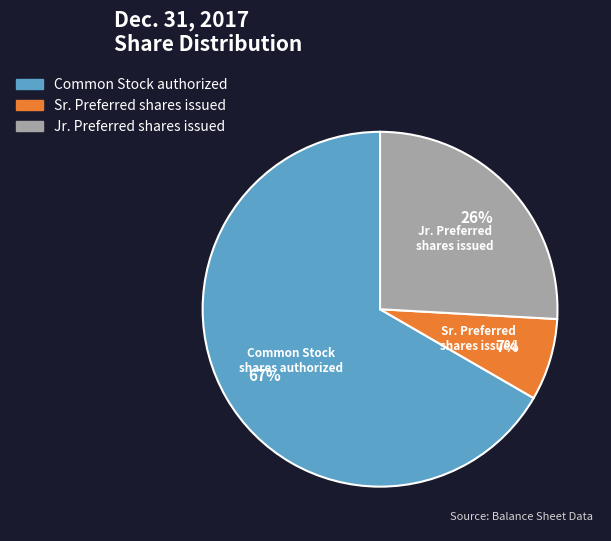

Is the sum of Jr. Preferred shares issued and Common Stock authorized greater than half?

Yes